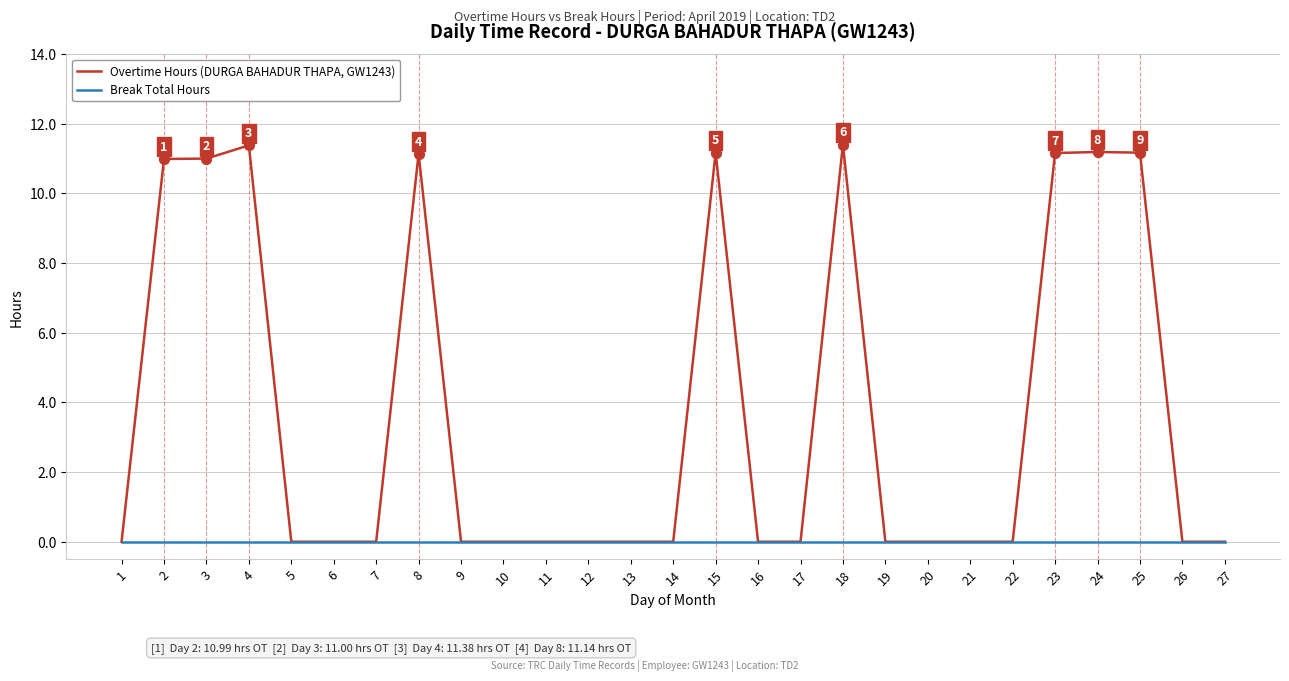

Which series has the largest range (max minus min)?

Overtime Hours (DURGA BAHADUR THAPA, GW1243)